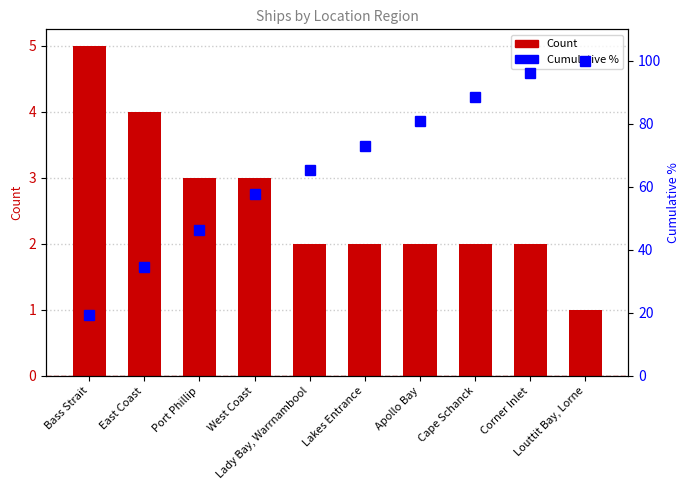

Does the chart contain any negative values?

No